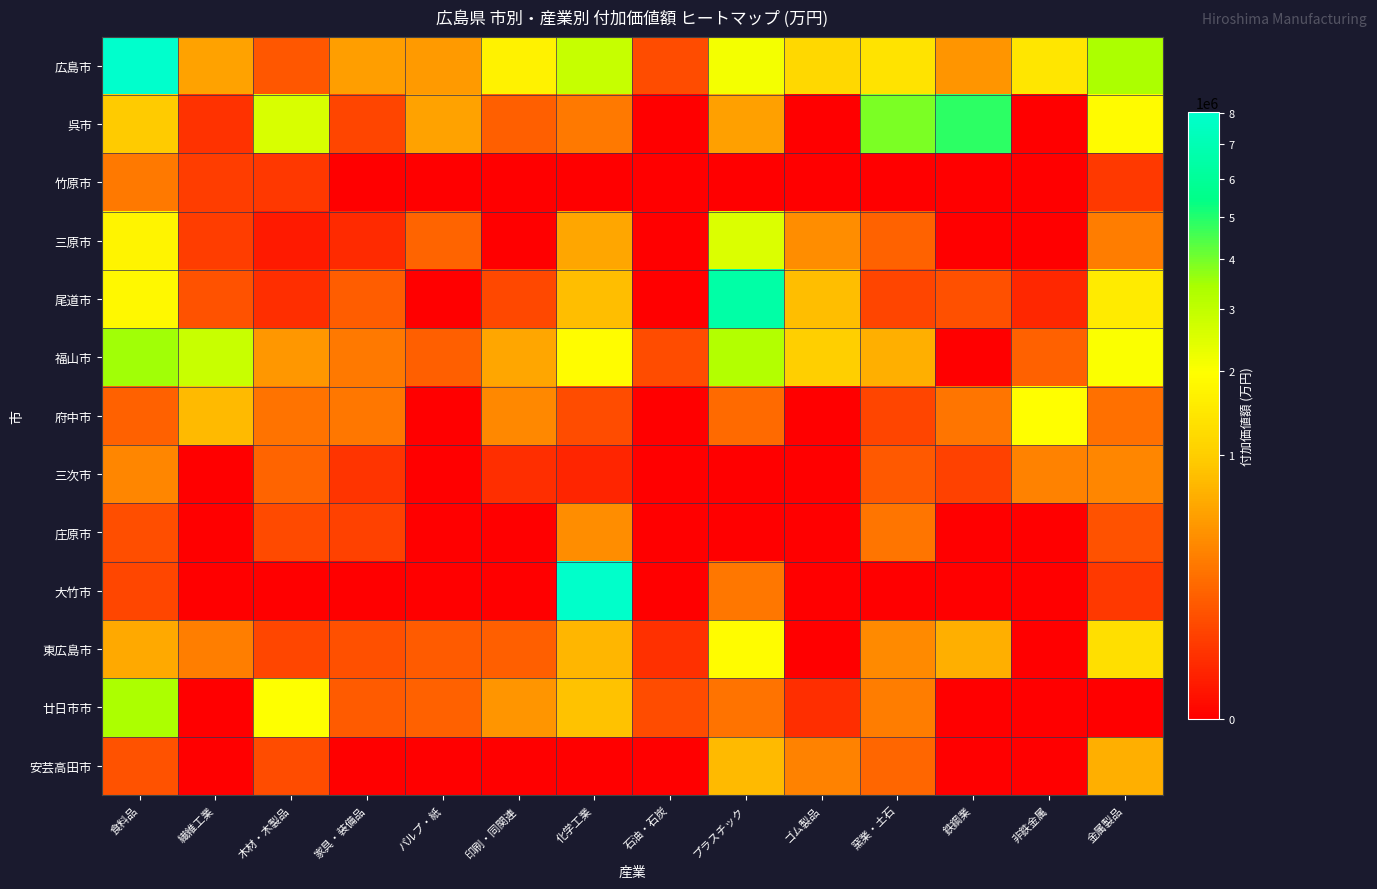

Reading left to right, list all the values displayed in this chart.

広島市: 食料品=8007035	繊維工業=543115	木材・木製品=121500	家具・装備品=509666	パルプ・紙=490393	印刷・同関連=1688919	化学工業=2879361	石油・石炭=86712	プラスチック=2125503	ゴム製品=1176426	窯業・土石=1386435	鉄鋼業=439998	非鉄金属=1437730	金属製品=3367576
呉市: 食料品=948406	繊維工業=31416	木材・木製品=2589559	家具・装備品=65234	パルプ・紙=554125	印刷・同関連=142973	化学工業=264901	石油・石炭=0	プラスチック=529721	ゴム製品=0	窯業・土石=3907599	鉄鋼業=4823379	非鉄金属=0	金属製品=1892339
竹原市: 食料品=263103	繊維工業=48568	木材・木製品=39172	家具・装備品=0	パルプ・紙=0	印刷・同関連=0	化学工業=0	石油・石炭=0	プラスチック=0	ゴム製品=0	窯業・土石=0	鉄鋼業=0	非鉄金属=0	金属製品=41497
三原市: 食料品=1722444	繊維工業=49035	木材・木製品=5901	家具・装備品=21252	パルプ・紙=169316	印刷・同関連=0	化学工業=576974	石油・石炭=0	プラスチック=2529670	ゴム製品=386101	窯業・土石=159814	鉄鋼業=0	非鉄金属=0	金属製品=291106
尾道市: 食料品=1811972	繊維工業=101653	木材・木製品=24106	家具・装備品=138730	パルプ・紙=0	印刷・同関連=76062	化学工業=820018	石油・石炭=0	プラスチック=6521198	ゴム製品=803680	窯業・土石=66230	鉄鋼業=93489	非鉄金属=15557	金属製品=1554104
福山市: 食料品=3525137	繊維工業=2864987	木材・木製品=458554	家具・装備品=262284	パルプ・紙=147960	印刷・同関連=578766	化学工業=1921816	石油・石炭=84738	プラスチック=3270146	ゴム製品=1020856	窯業・土石=667090	鉄鋼業=0	非鉄金属=149848	金属製品=2017064
府中市: 食料品=150028	繊維工業=779470	木材・木製品=232877	家具・装備品=251836	パルプ・紙=0	印刷・同関連=359286	化学工業=82906	石油・石炭=0	プラスチック=192018	ゴム製品=0	窯業・土石=63829	鉄鋼業=243941	非鉄金属=1965022	金属製品=213362
三次市: 食料品=344030	繊維工業=0	木材・木製品=170991	家具・装備品=33136	パルプ・紙=0	印刷・同関連=25298	化学工業=15261	石油・石炭=0	プラスチック=0	ゴム製品=0	窯業・土石=125857	鉄鋼業=56117	非鉄金属=320597	金属製品=336291
庄原市: 食料品=91145	繊維工業=0	木材・木製品=82134	家具・装備品=56474	パルプ・紙=0	印刷・同関連=0	化学工業=391135	石油・石炭=0	プラスチック=0	ゴム製品=0	窯業・土石=243973	鉄鋼業=0	非鉄金属=0	金属製品=103639
大竹市: 食料品=68283	繊維工業=0	木材・木製品=0	家具・装備品=0	パルプ・紙=0	印刷・同関連=0	化学工業=7855803	石油・石炭=0	プラスチック=254131	ゴム製品=0	窯業・土石=0	鉄鋼業=0	非鉄金属=0	金属製品=43918
東広島市: 食料品=606281	繊維工業=293066	木材・木製品=71813	家具・装備品=92876	パルプ・紙=134514	印刷・同関連=146030	化学工業=727612	石油・石炭=28470	プラスチック=1910231	ゴム製品=0	窯業・土石=363949	鉄鋼業=669933	非鉄金属=0	金属製品=1290813
廿日市市: 食料品=3407257	繊維工業=0	木材・木製品=1981842	家具・装備品=128977	パルプ・紙=154256	印刷・同関連=442846	化学工業=845192	石油・石炭=84213	プラスチック=238590	ゴム製品=26039	窯業・土石=288305	鉄鋼業=0	非鉄金属=0	金属製品=0
安芸高田市: 食料品=98306	繊維工業=0	木材・木製品=86302	家具・装備品=0	パルプ・紙=0	印刷・同関連=0	化学工業=0	石油・石炭=0	プラスチック=771930	ゴム製品=321616	窯業・土石=174182	鉄鋼業=0	非鉄金属=0	金属製品=667622